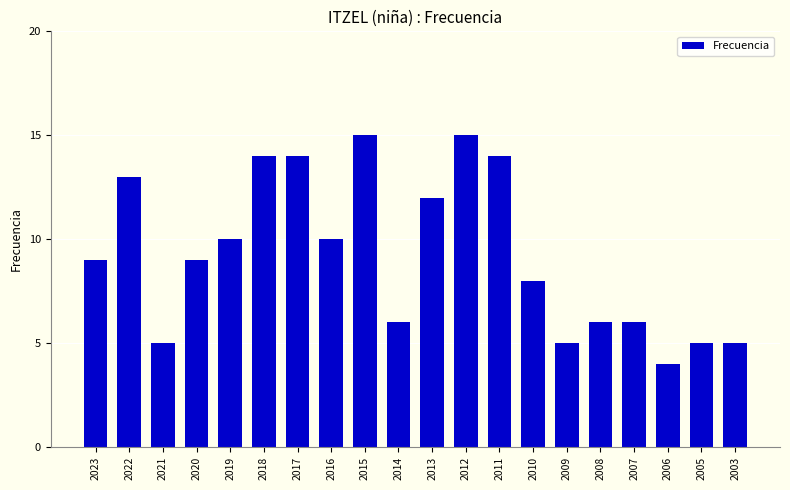

Reading left to right, extract all data points from this chart.

2023=9	2022=13	2021=5	2020=9	2019=10	2018=14	2017=14	2016=10	2015=15	2014=6	2013=12	2012=15	2011=14	2010=8	2009=5	2008=6	2007=6	2006=4	2005=5	2003=5